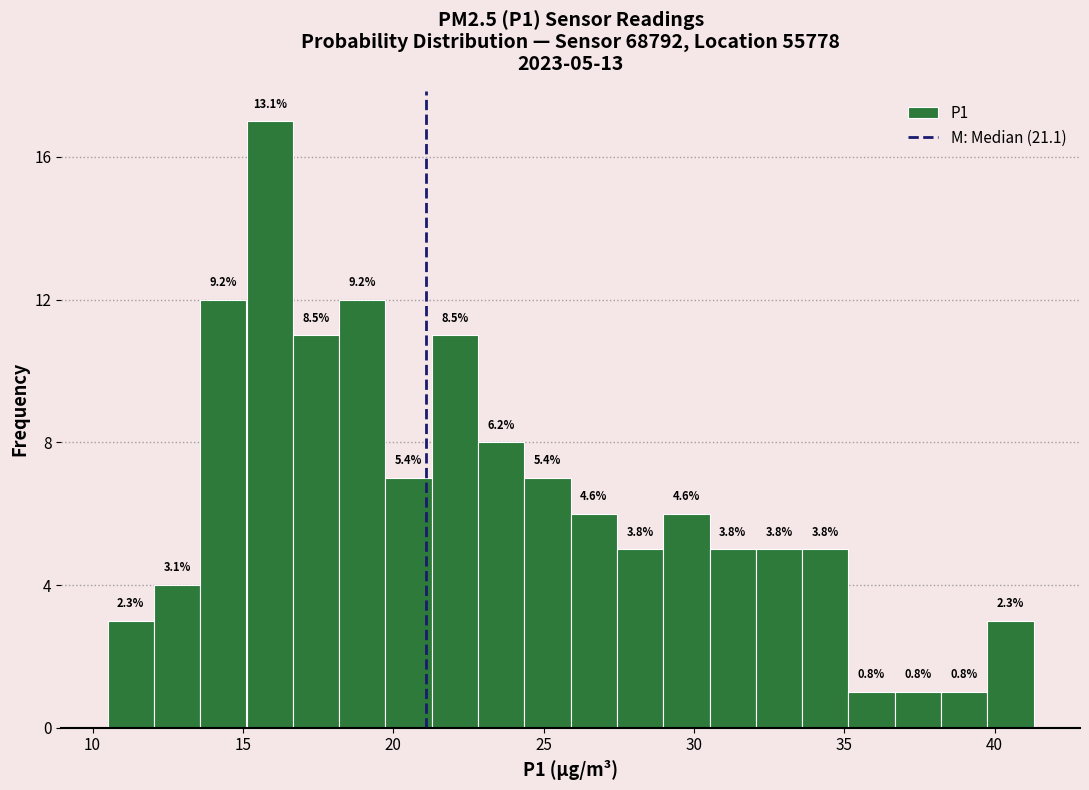

Around what value on the x-axis is the tallest bar? Give the approximate position of its centre, as read against the axis.

16.0